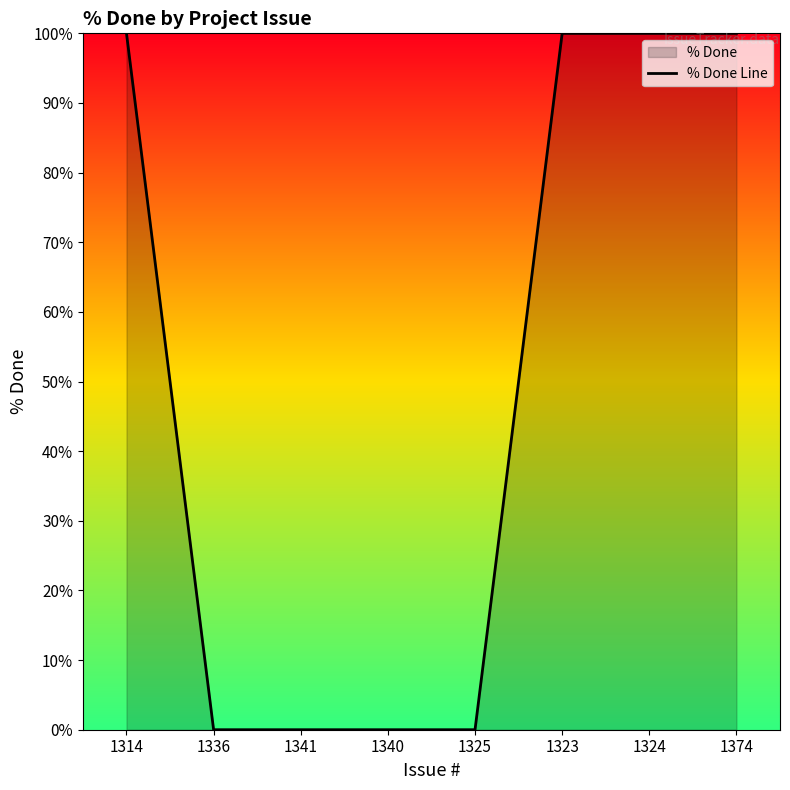

What is the greatest value displayed?

100